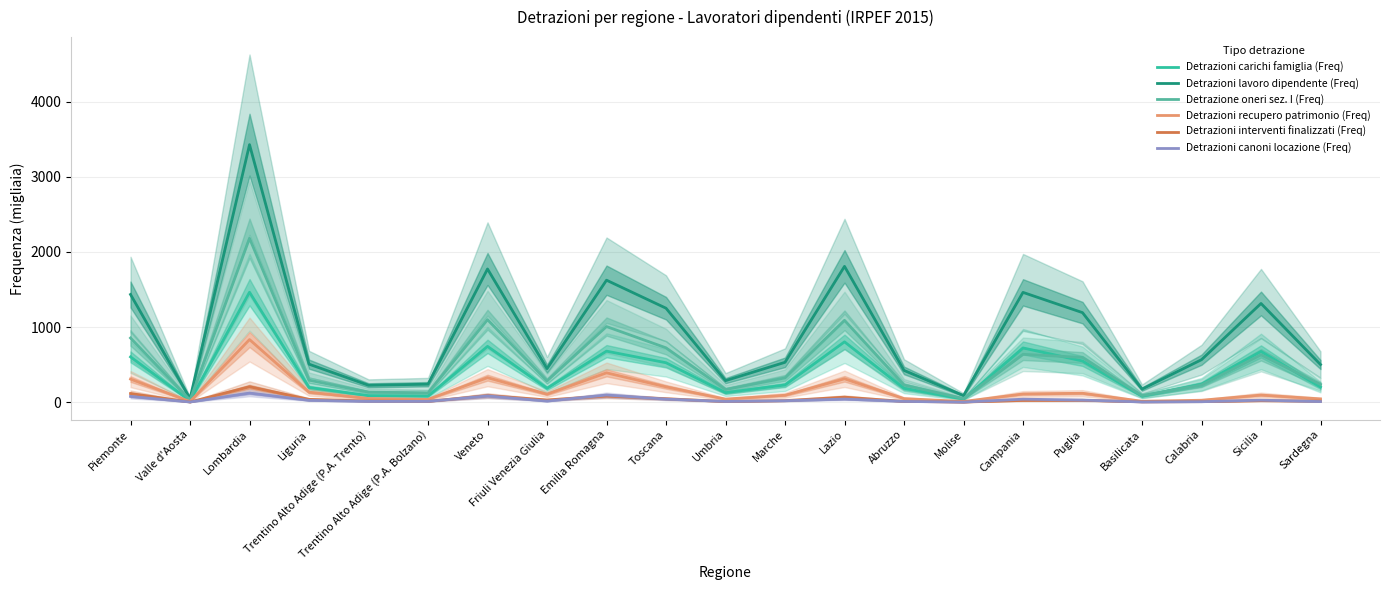

At which label does Detrazioni recupero patrimonio (Freq) first exceed 95?

Piemonte